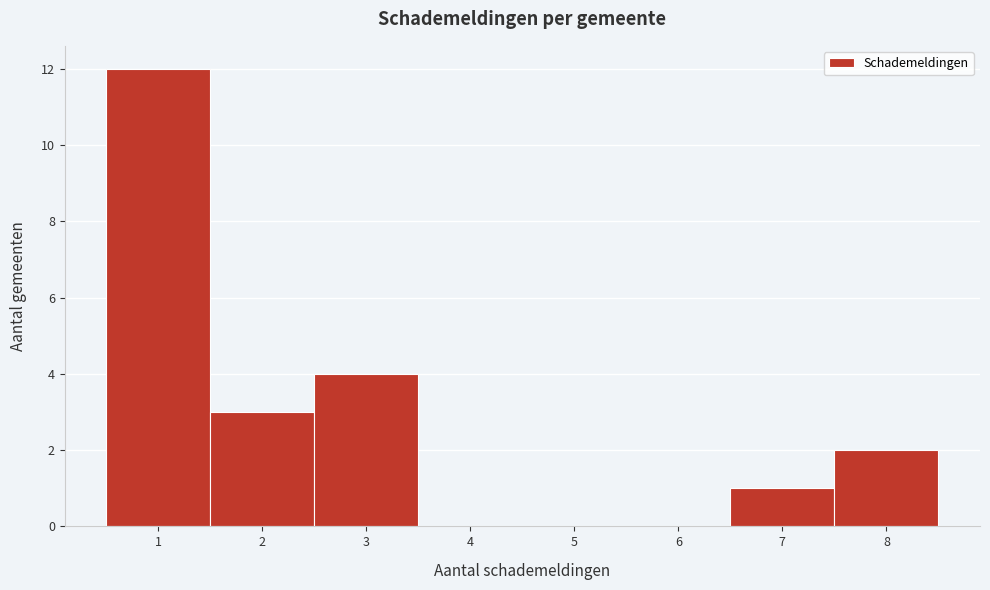

Reading left to right, transcribe this chart: for each bar, give the range it covers on the x-axis and its height. The values are not printed on the chart, so give them approximately, as read against the axis.

0.5 to 1.5: 12
1.5 to 2.5: 3
2.5 to 3.5: 4
3.5 to 4.5: 0
4.5 to 5.5: 0
5.5 to 6.5: 0
6.5 to 7.5: 1
7.5 to 8.5: 2